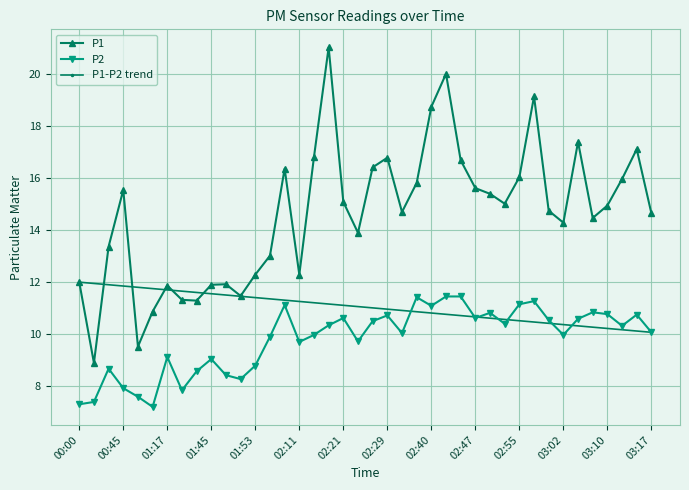

Is it true that P1 equals 5.1 at 01:45?

False